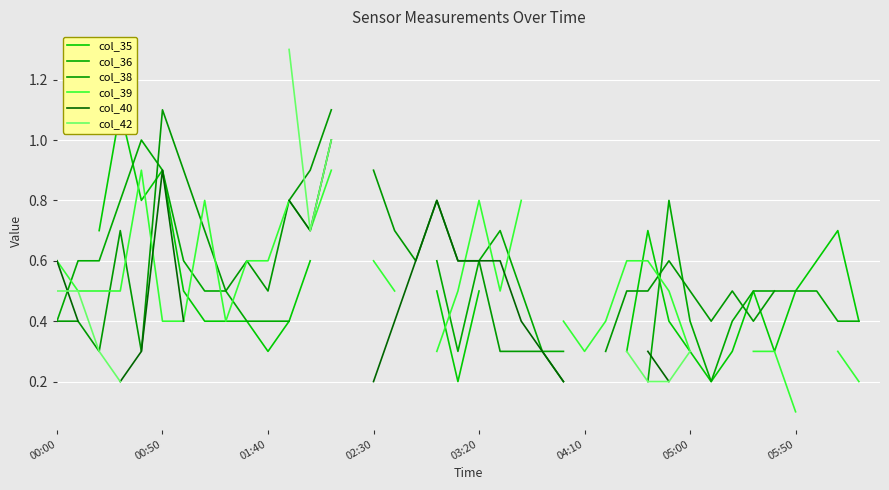

How many values in the col_39 series exceed 0?

33